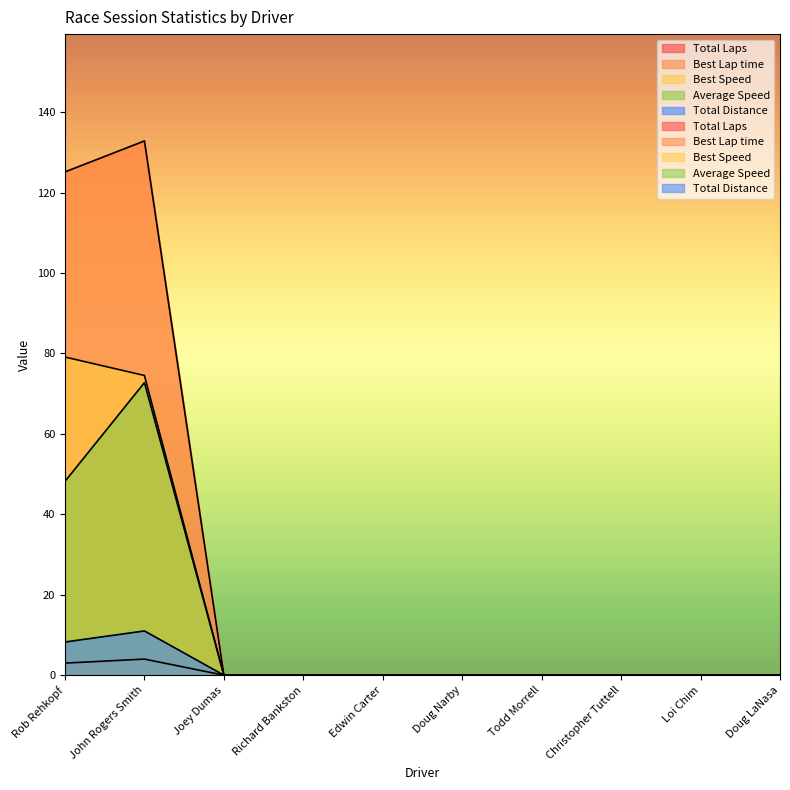

Which category has the highest value in the Best Speed series?

Rob Rehkopf